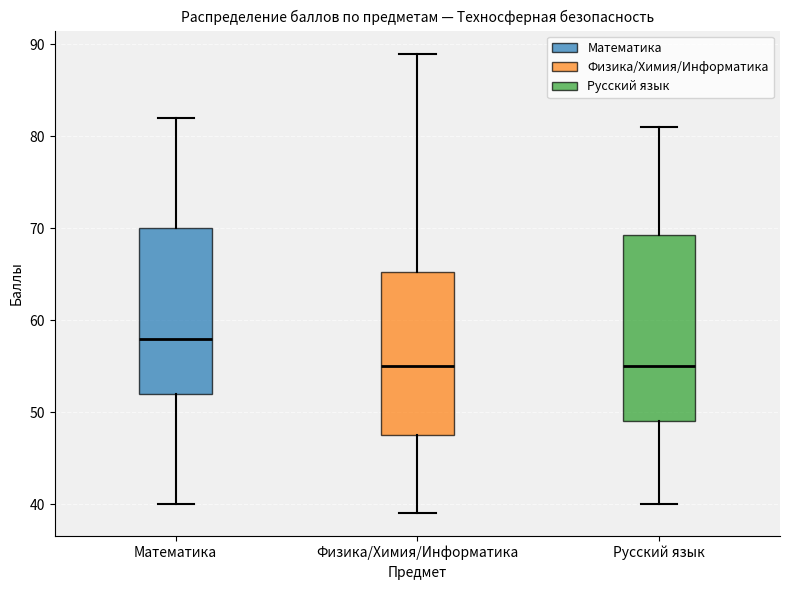

Reading left to right, read every box against the y-axis: the position of its median line, the range the box covers, and the ends of its whiskers. The values are not printed on the chart, so give them approximately, as read against the axis.

Математика: median 58, box 52 to 70, whiskers 40 to 82
Физика/Химия/Информатика: median 55, box 48 to 65, whiskers 39 to 89
Русский язык: median 55, box 49 to 69, whiskers 40 to 81